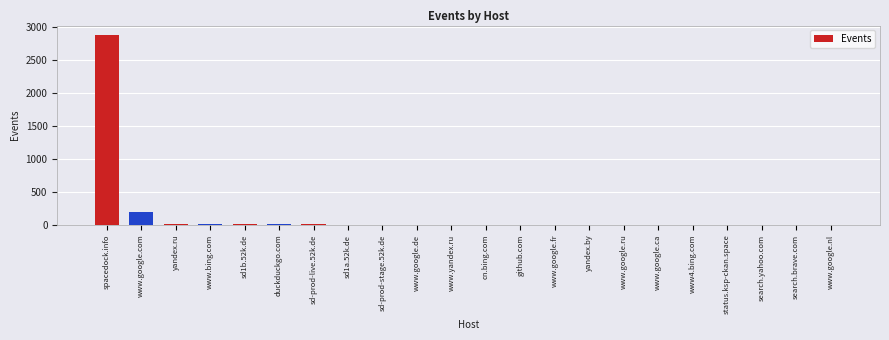

At which label is the value closest to 1440?

www.google.com